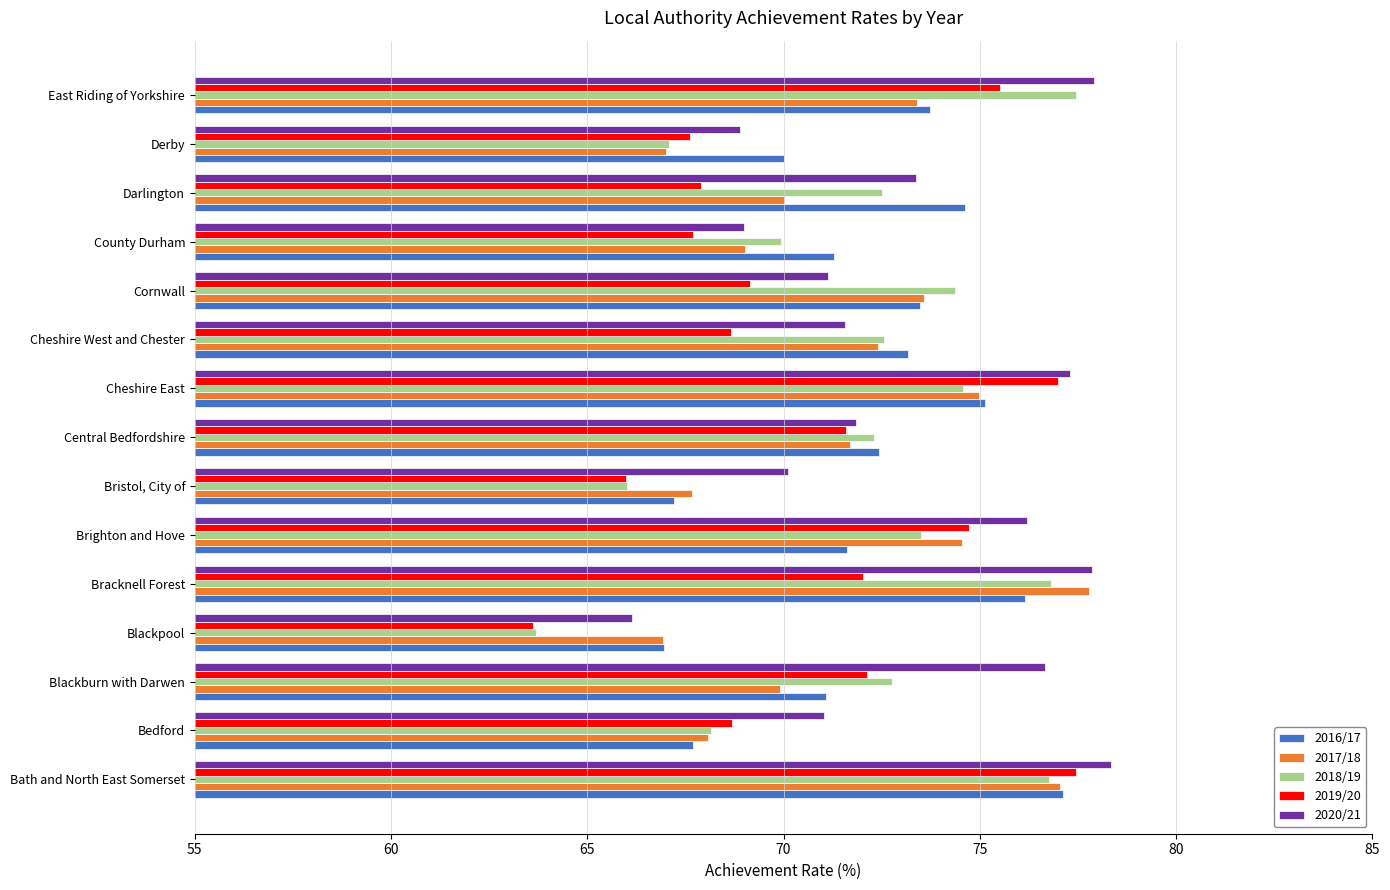

Is it true that 2016/17 equals 66.9 at Blackpool?

True